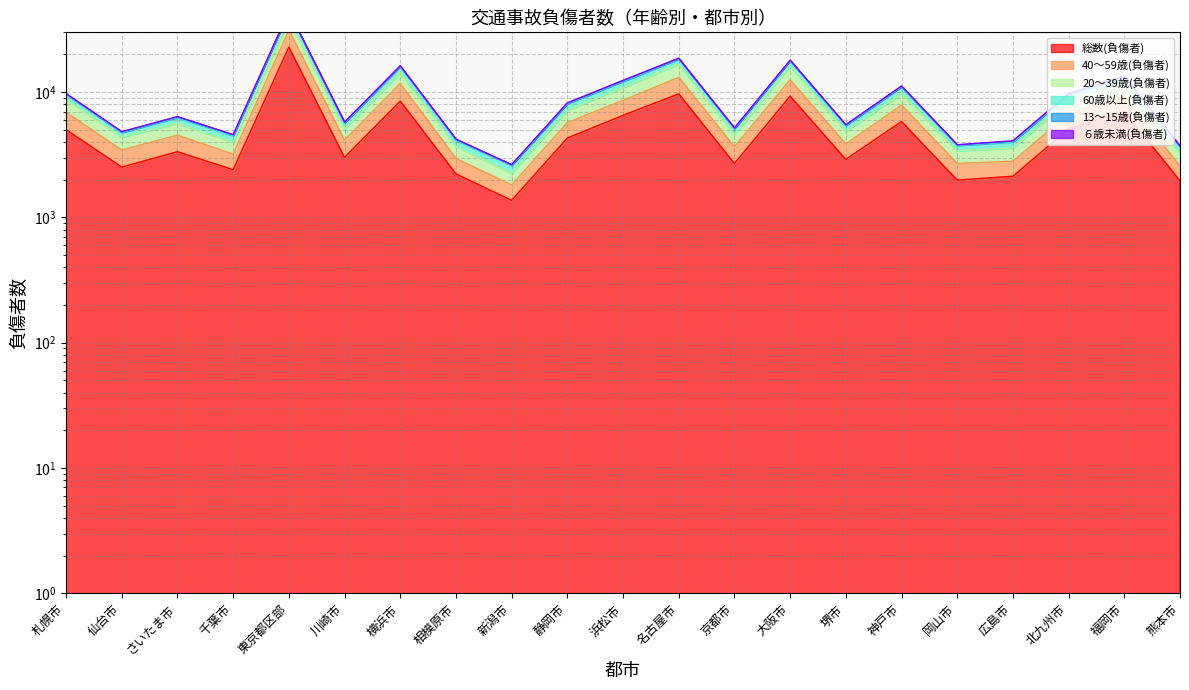

True or false: 総数(負傷者) and 20～39歳(負傷者) intersect in this chart.

False